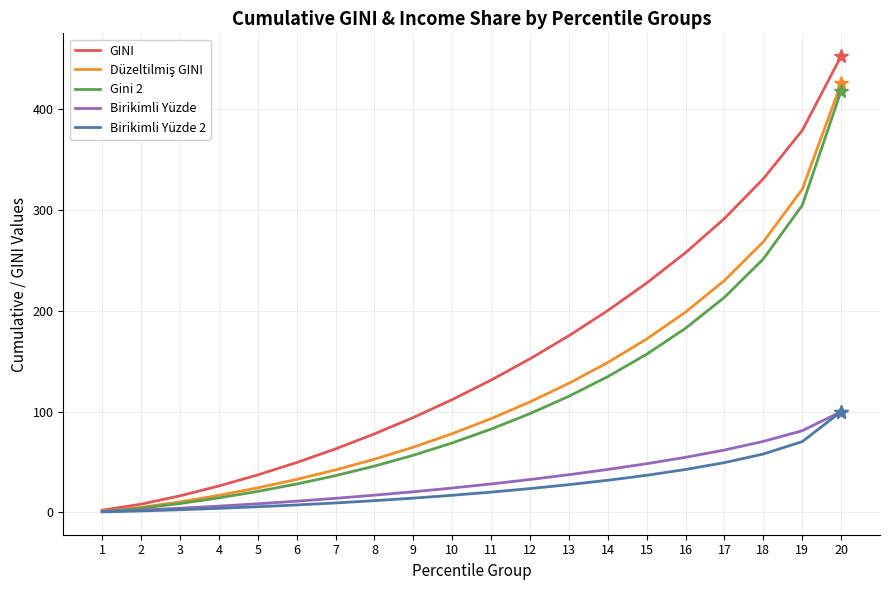

Is this an area chart (filled region under the line)?

No